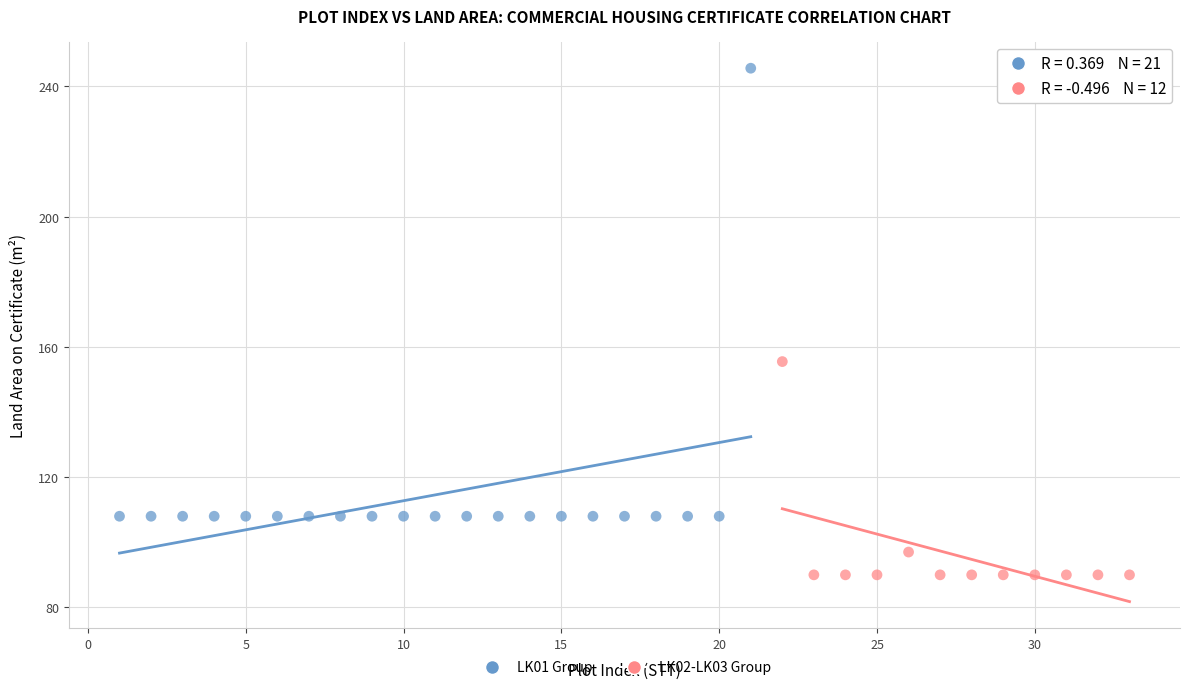

Which series has the widest spread of Y values?

LK01 Group